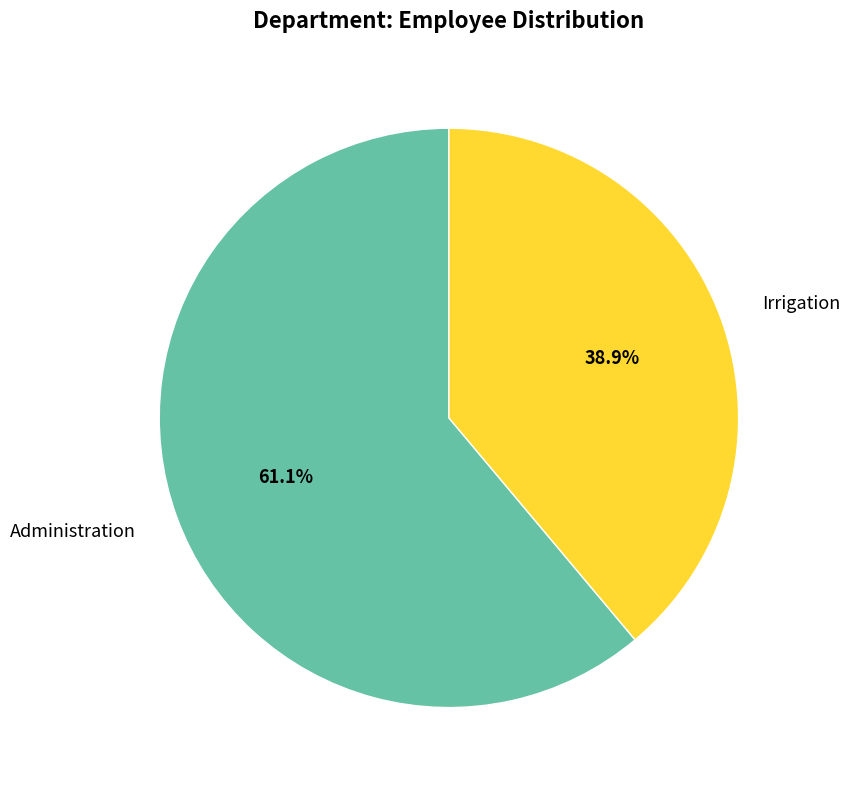

True or false: Irrigation accounts for 48% of the total.

False